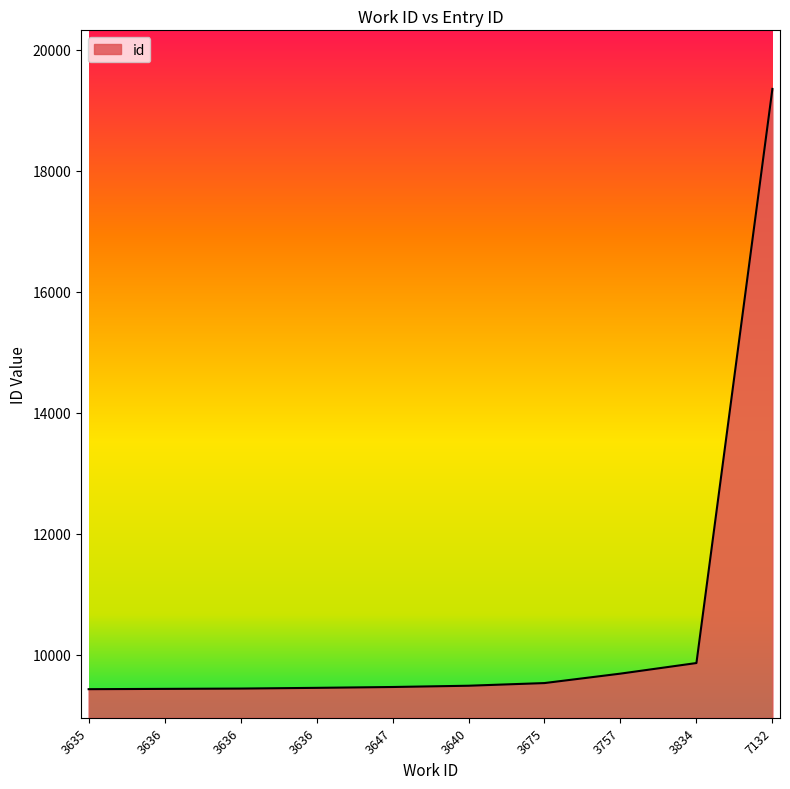

What is the difference between the values at 3647 and 3675?

65